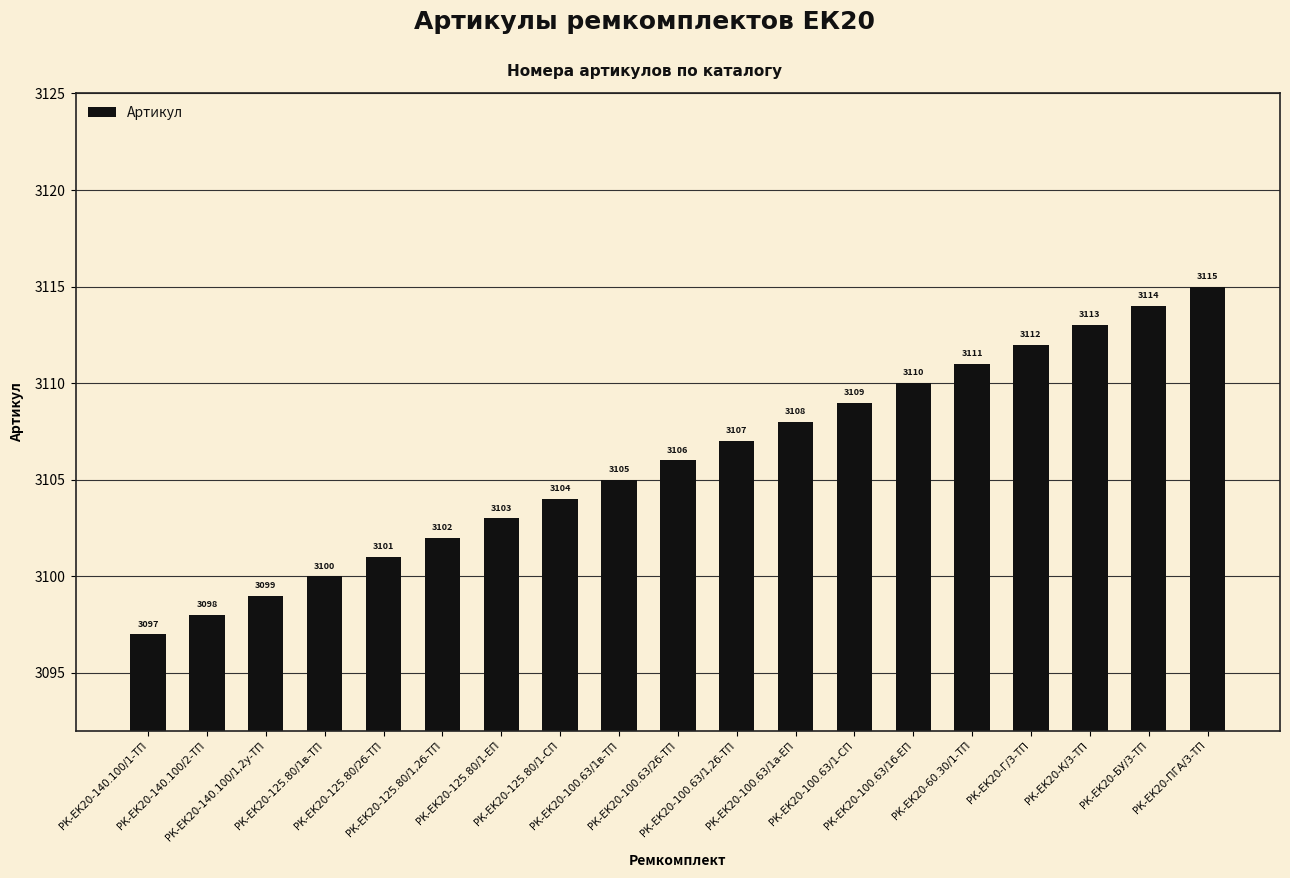

Reading left to right, extract all data points from this chart.

РК-ЕК20-140.100/1-ТП=3097	РК-ЕК20-140.100/2-ТП=3098	РК-ЕК20-140.100/1,2у-ТП=3099	РК-ЕК20-125.80/1в-ТП=3100	РК-ЕК20-125.80/2б-ТП=3101	РК-ЕК20-125.80/1,2б-ТП=3102	РК-ЕК20-125.80/1-ЕП=3103	РК-ЕК20-125.80/1-СП=3104	РК-ЕК20-100.63/1в-ТП=3105	РК-ЕК20-100.63/2б-ТП=3106	РК-ЕК20-100.63/1,2б-ТП=3107	РК-ЕК20-100.63/1а-ЕП=3108	РК-ЕК20-100.63/1-СП=3109	РК-ЕК20-100.63/1б-ЕП=3110	РК-ЕК20-60.30/1-ТП=3111	РК-ЕК20-Г/3-ТП=3112	РК-ЕК20-К/3-ТП=3113	РК-ЕК20-БУ/3-ТП=3114	РК-ЕК20-ПГА/3-ТП=3115